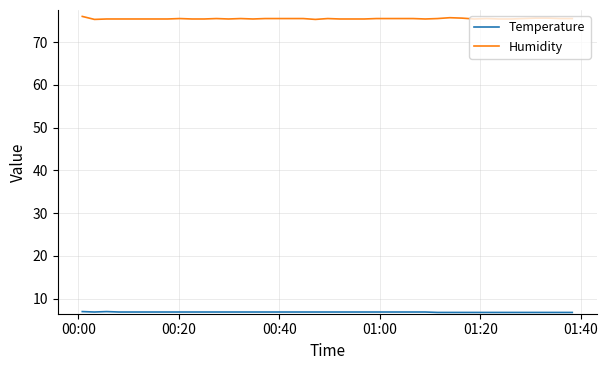

True or false: Humidity has more than 0 interior local peaks.

True